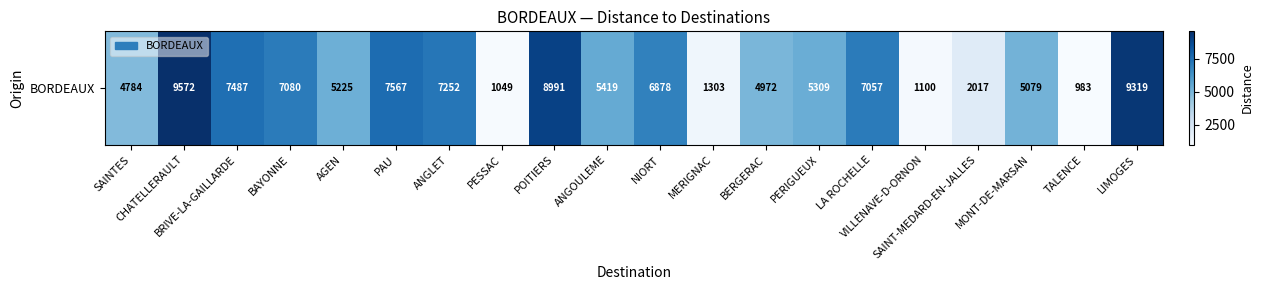

How many data points are less than 5419?

10